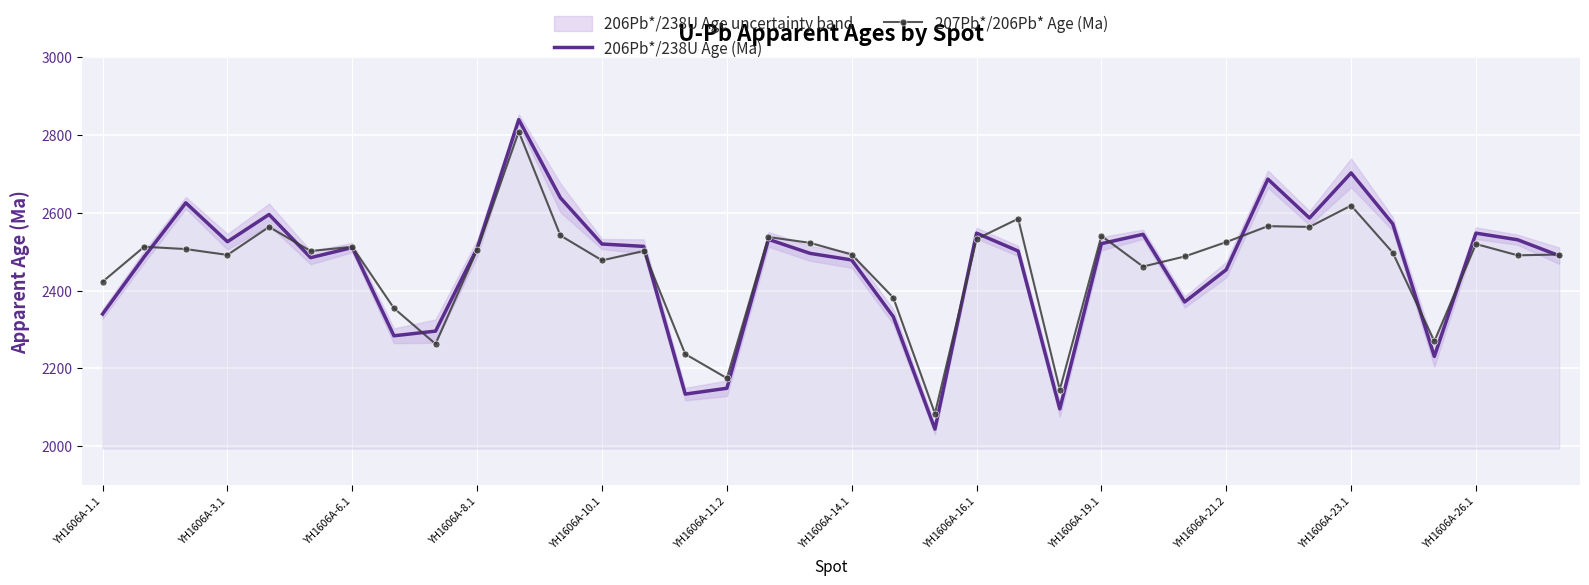

At which label is 206Pb*/238U Age (Ma) closest to 2442?

YH1606A-21.2